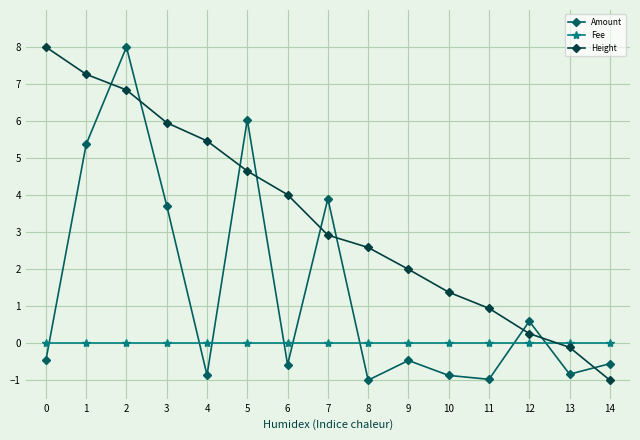

What is the spread (max minus min) of values at 10?

2.2